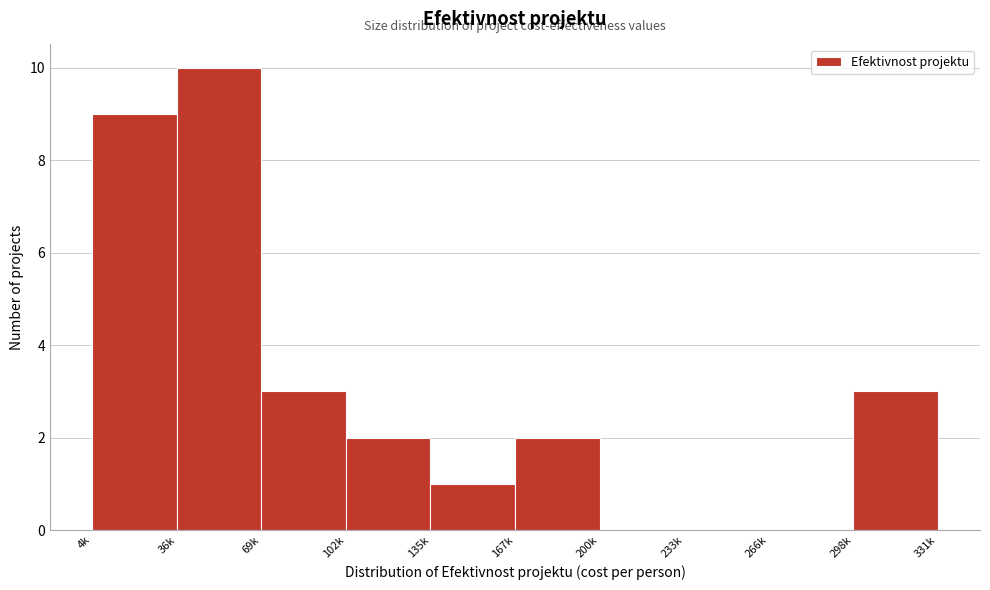

Reading right to left, list all the values displayed in this chart.

298k=3	266k=0	233k=0	200k=0	167k=2	135k=1	102k=2	69k=3	36k=10	4k=9